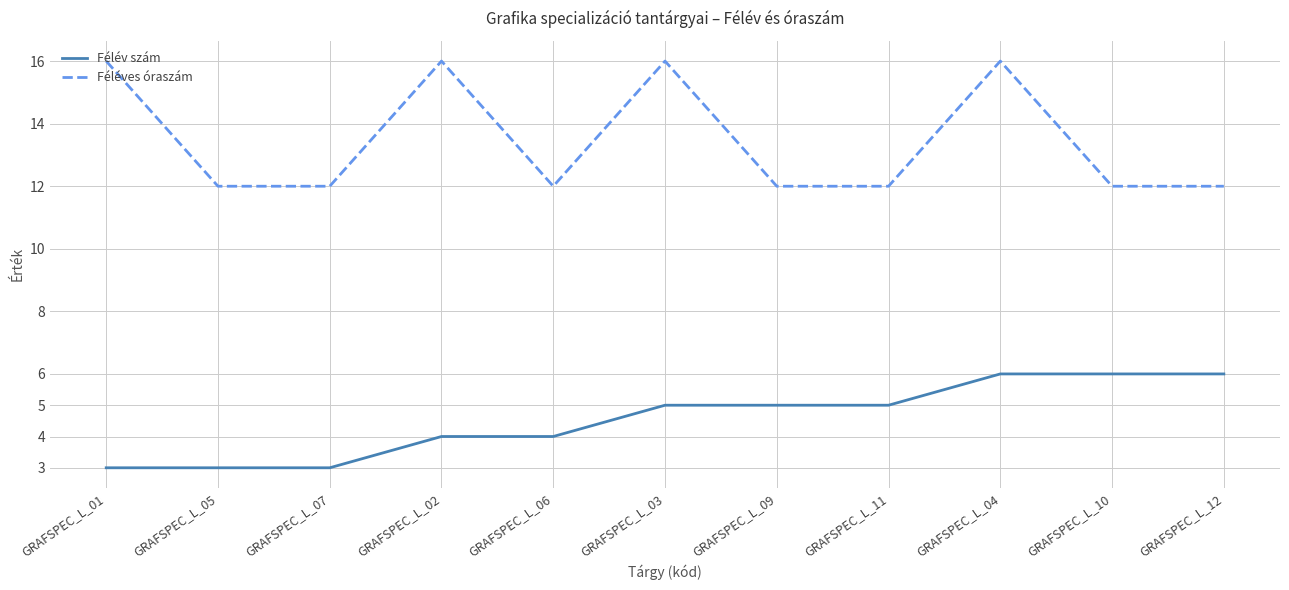

What is the average value of the Féléves óraszám series?

13